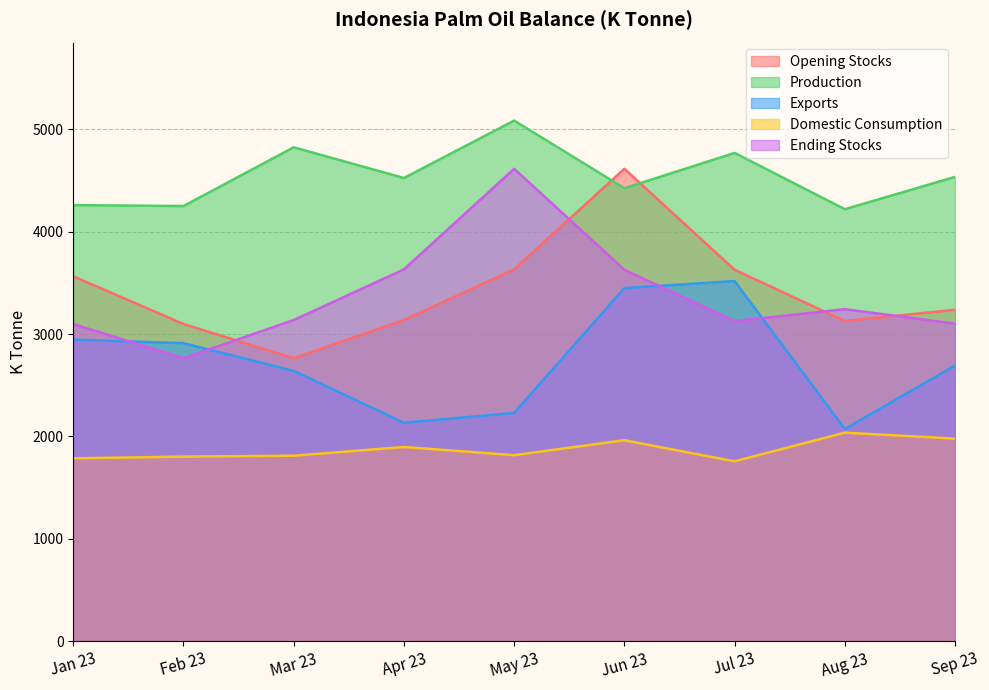

True or false: Opening Stocks and Production intersect in this chart.

True